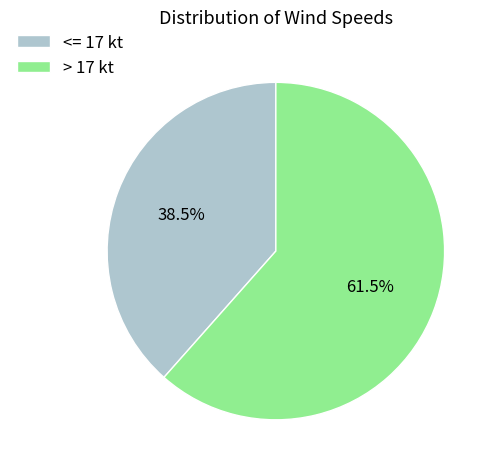

What is the total percentage of <= 17 kt and > 17 kt?

100.0%